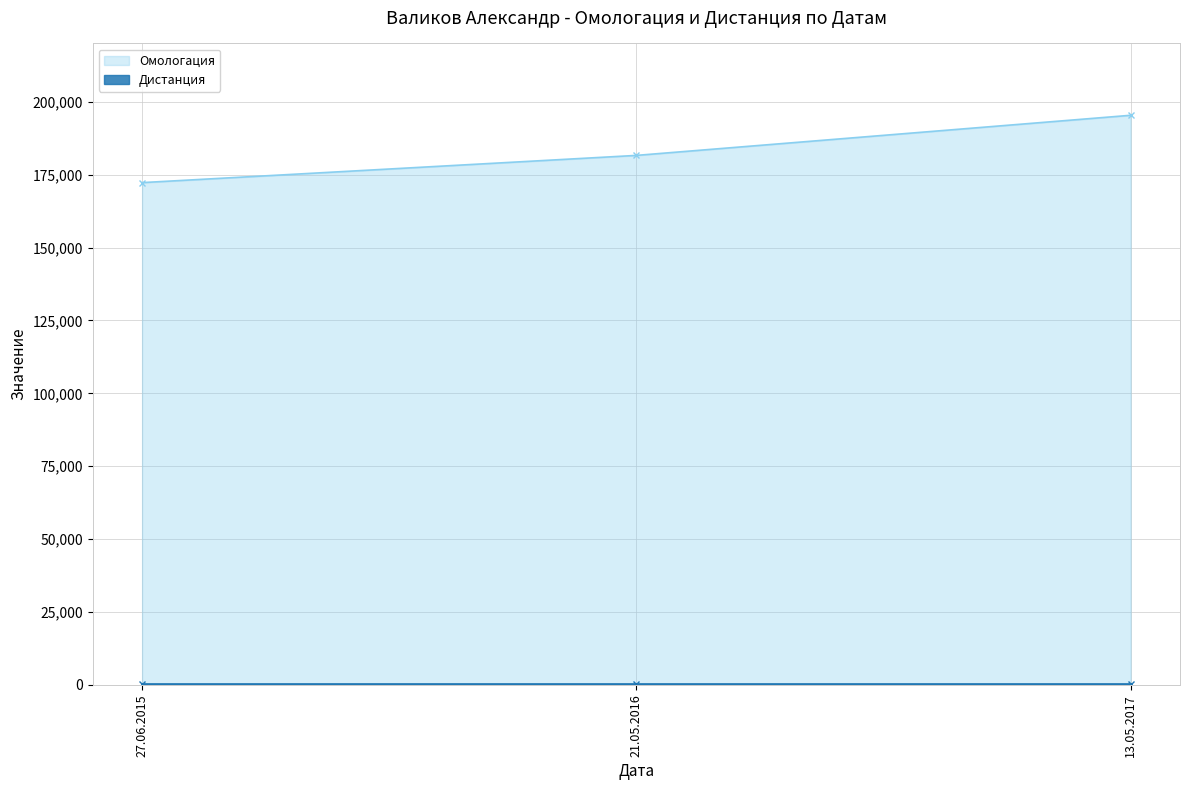

What is the difference between the maximum and minimum values?

23090